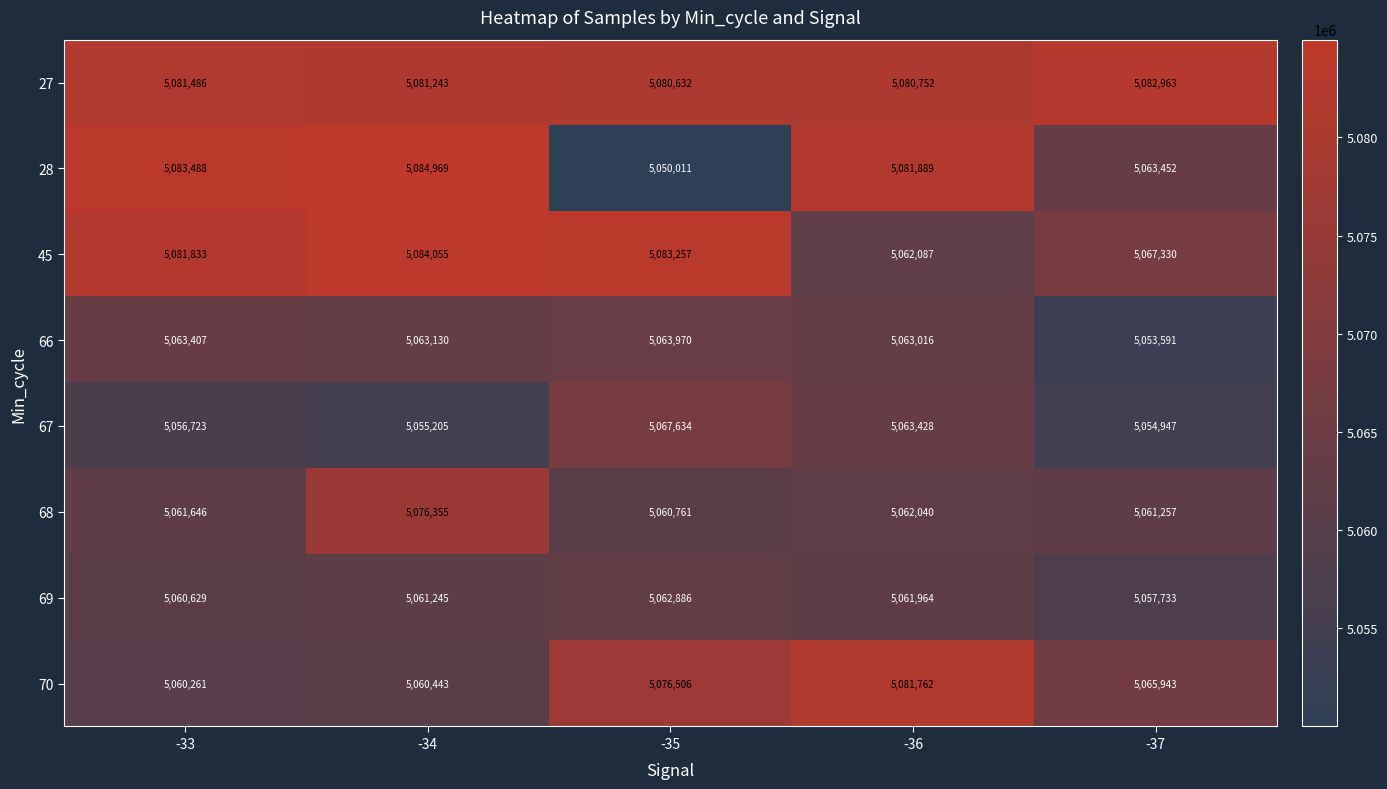

Which series has the largest total across all categories?

27